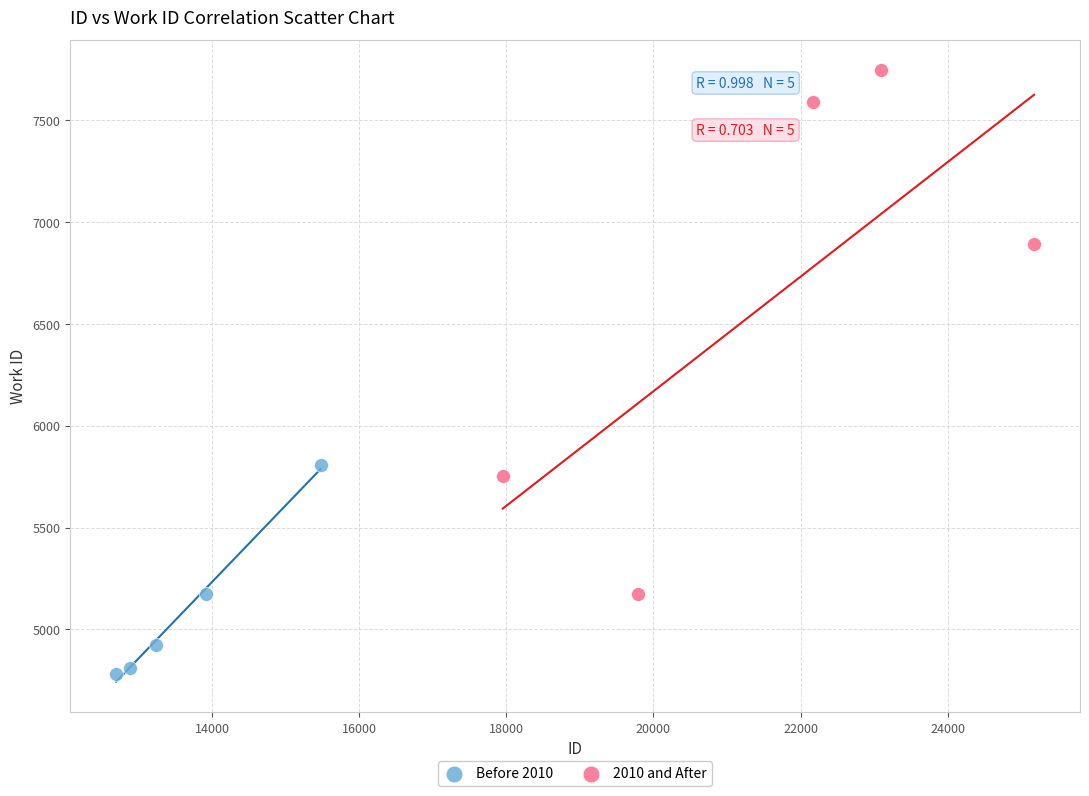

Which series reaches the maximum Y coordinate?

2010 and After